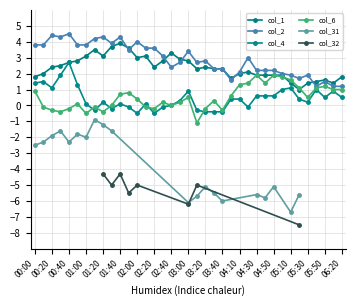

At which category does the chart reach its peak across all series?

00:40